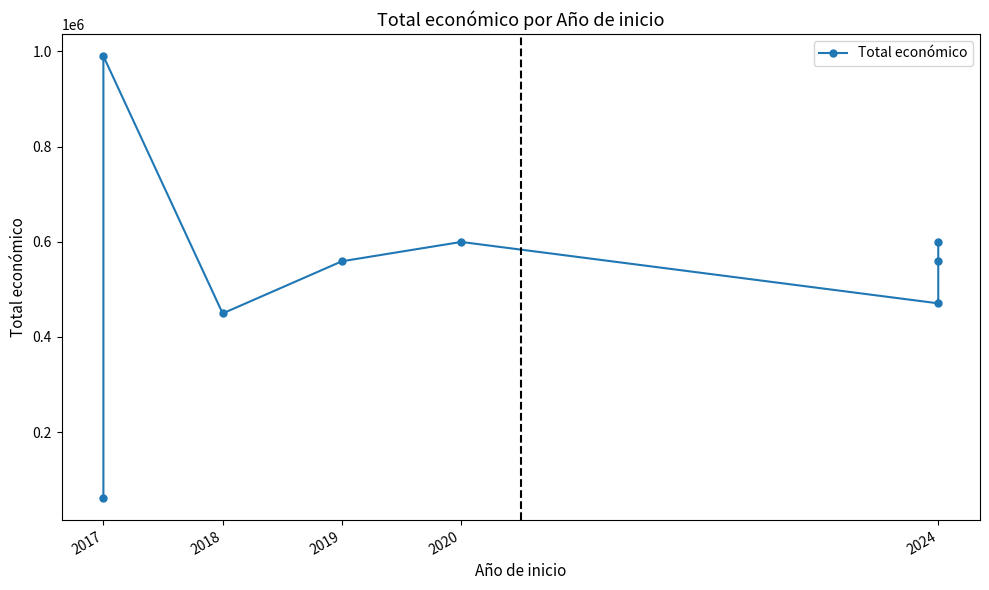

At which category does the chart reach its minimum across all series?

2017